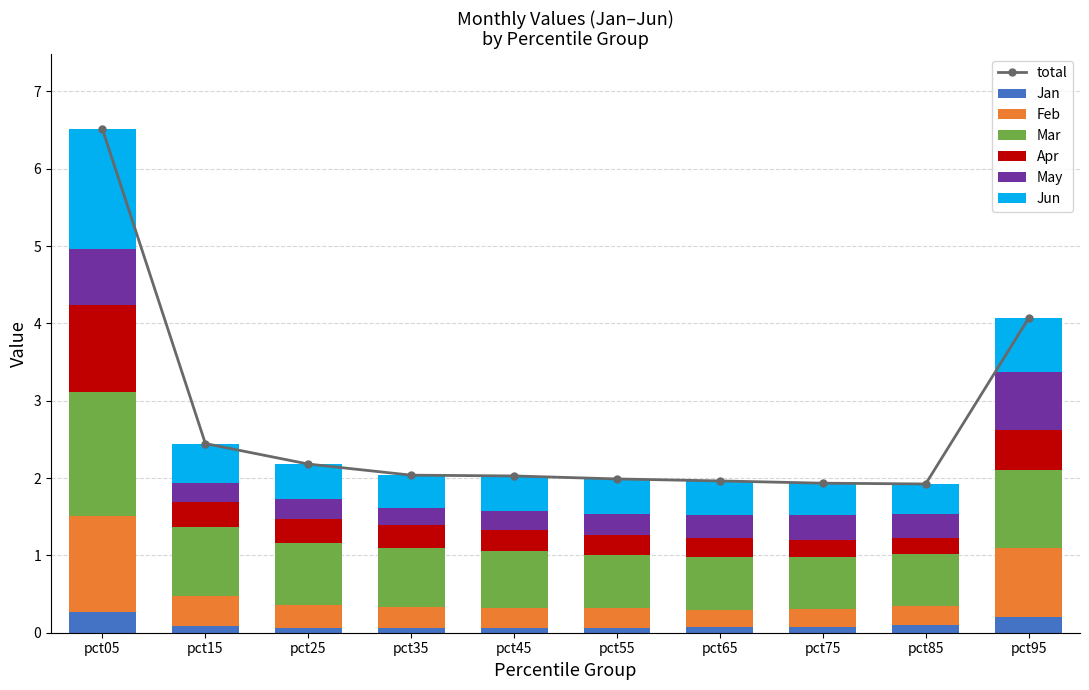

Which category has the lowest value in the Apr series?

pct85